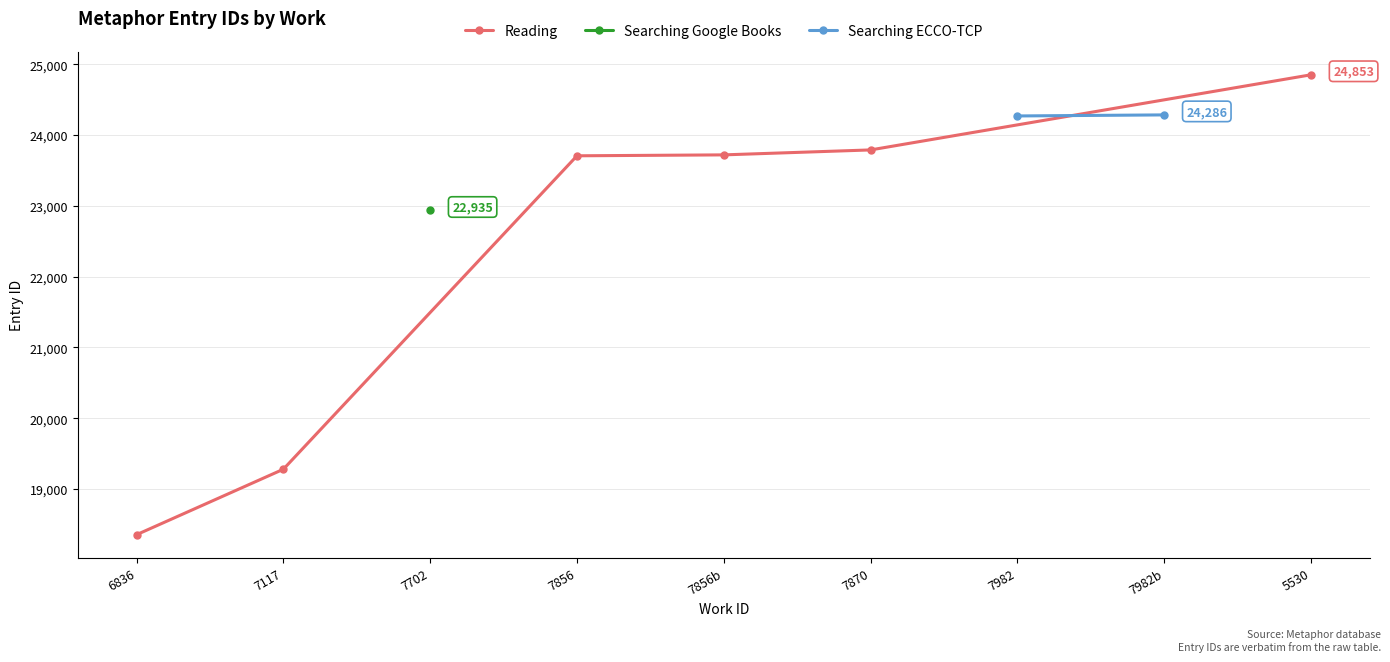

Reading left to right, extract all data points from this chart.

0=18353	1=19278	2=22935	3=23708	4=23721	5=23791	6=24271	7=24286	8=24853